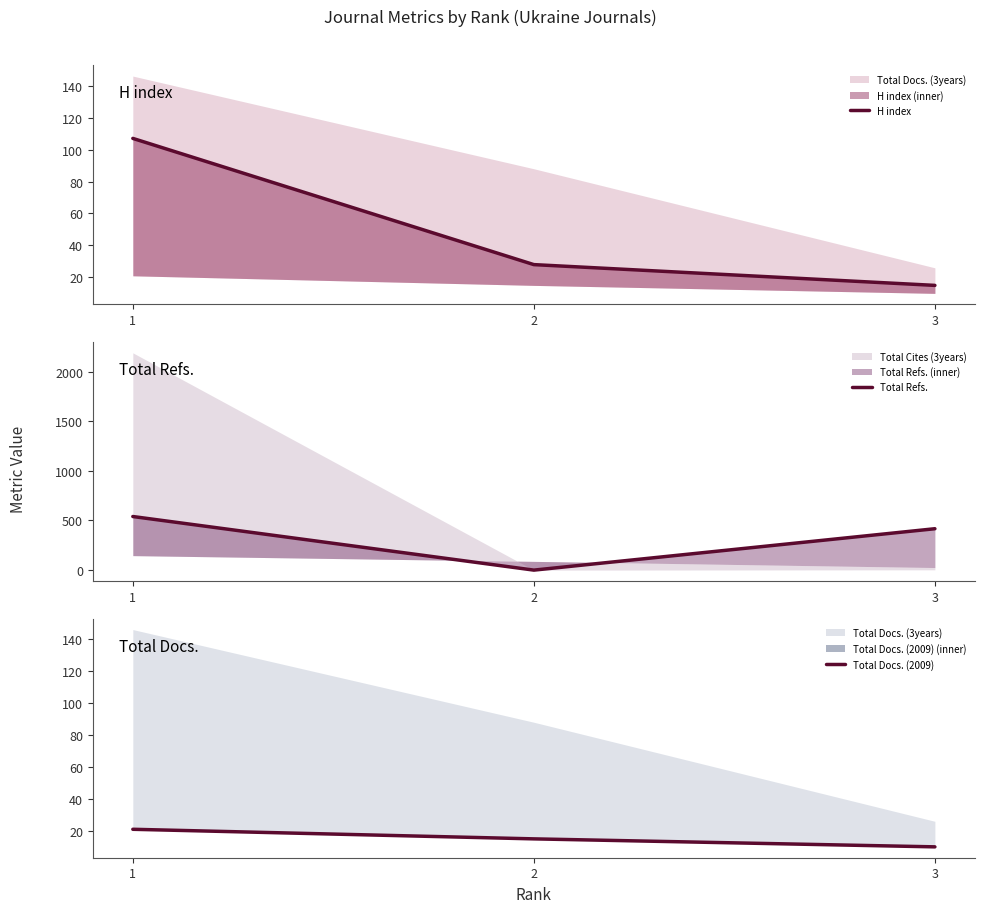

Is the value of Total Refs. at 3 greater than the value of Total Docs. (2009) at 2?

Yes